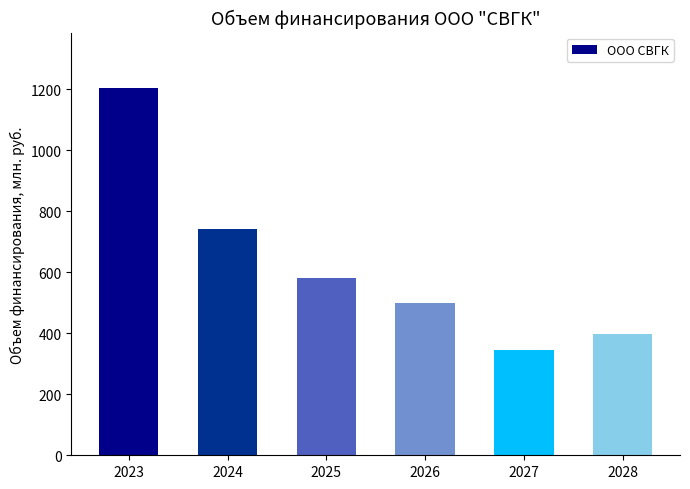

True or false: the data shows 1121.3 at 2024.

False